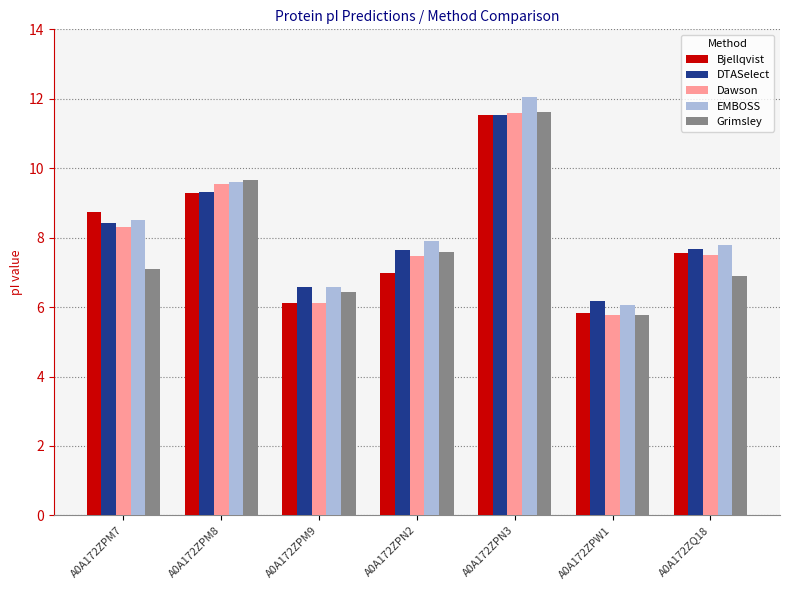

How many groups of bars are there?

7